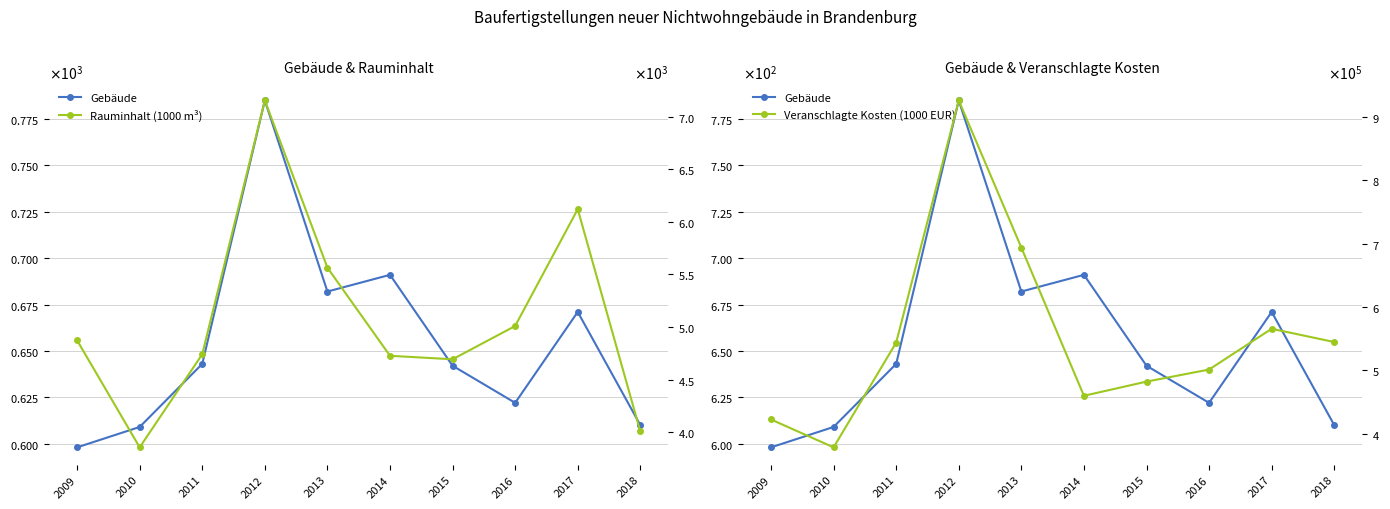

What is the smallest value displayed?

598